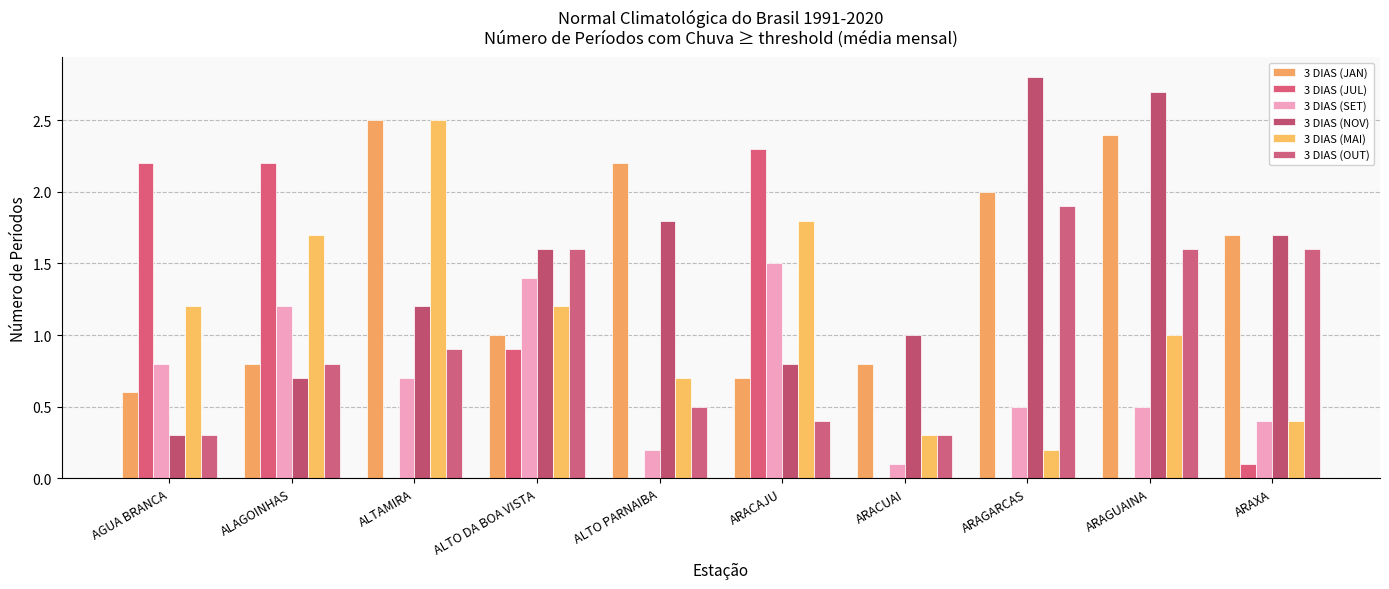

Reading left to right, list all the values displayed in this chart.

3 DIAS (JAN): 0.6	0.8	2.5	1.0	2.2	0.7	0.8	2.0	2.4	1.7
3 DIAS (JUL): 2.2	2.2	0.0	0.9	0.0	2.3	0.0	0.0	0.0	0.1
3 DIAS (SET): 0.8	1.2	0.7	1.4	0.2	1.5	0.1	0.5	0.5	0.4
3 DIAS (NOV): 0.3	0.7	1.2	1.6	1.8	0.8	1.0	2.8	2.7	1.7
3 DIAS (MAI): 1.2	1.7	2.5	1.2	0.7	1.8	0.3	0.2	1.0	0.4
3 DIAS (OUT): 0.3	0.8	0.9	1.6	0.5	0.4	0.3	1.9	1.6	1.6